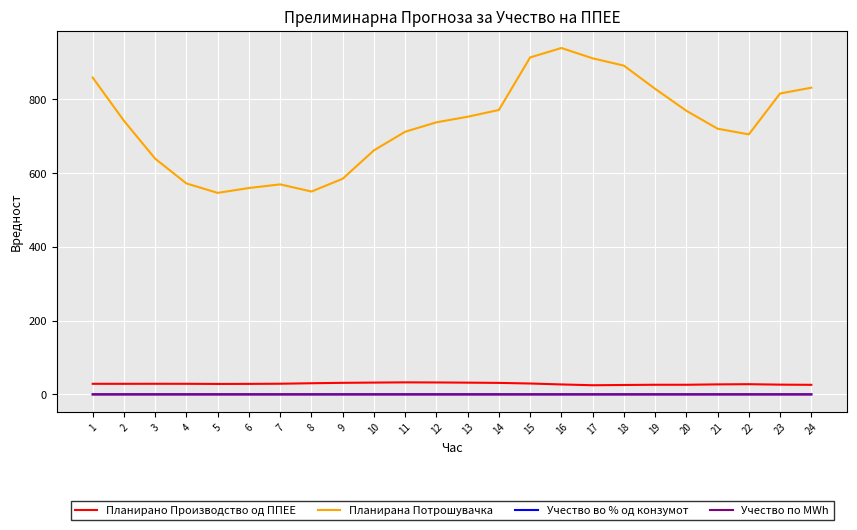

What is the average value of the Планирана Потрошувачка series?

731.9